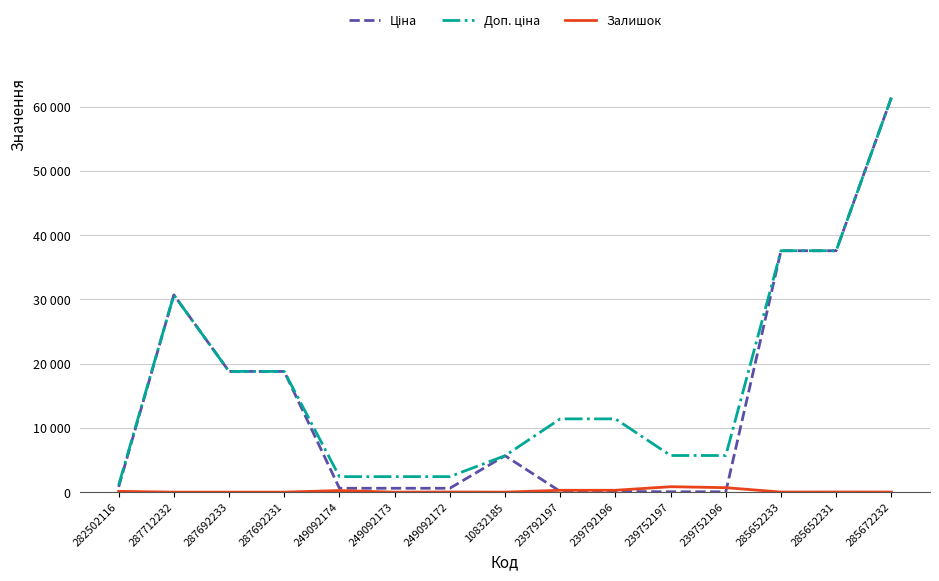

What is the minimum value for Доп. ціна?

1109.2